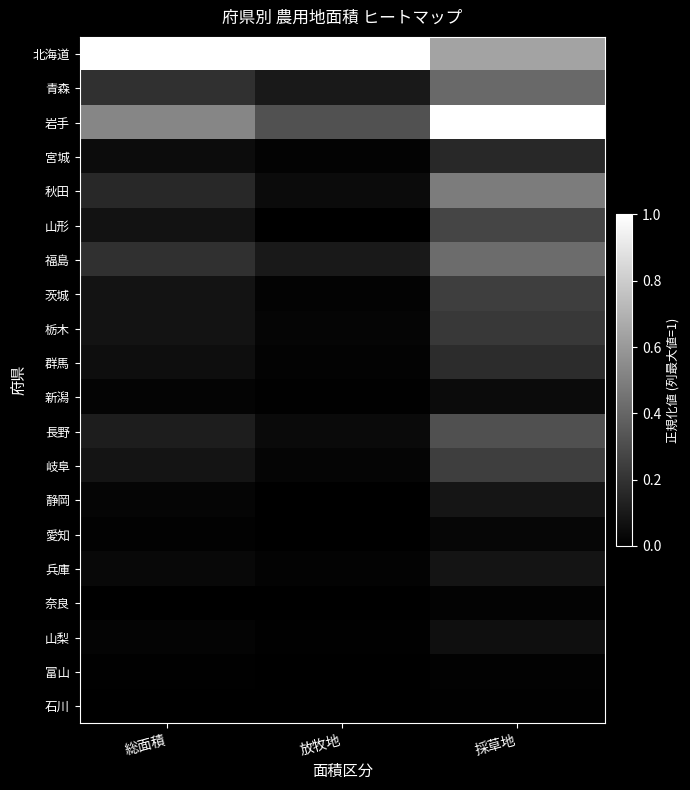

What is the spread (max minus min) of values at 放牧地?

1.0